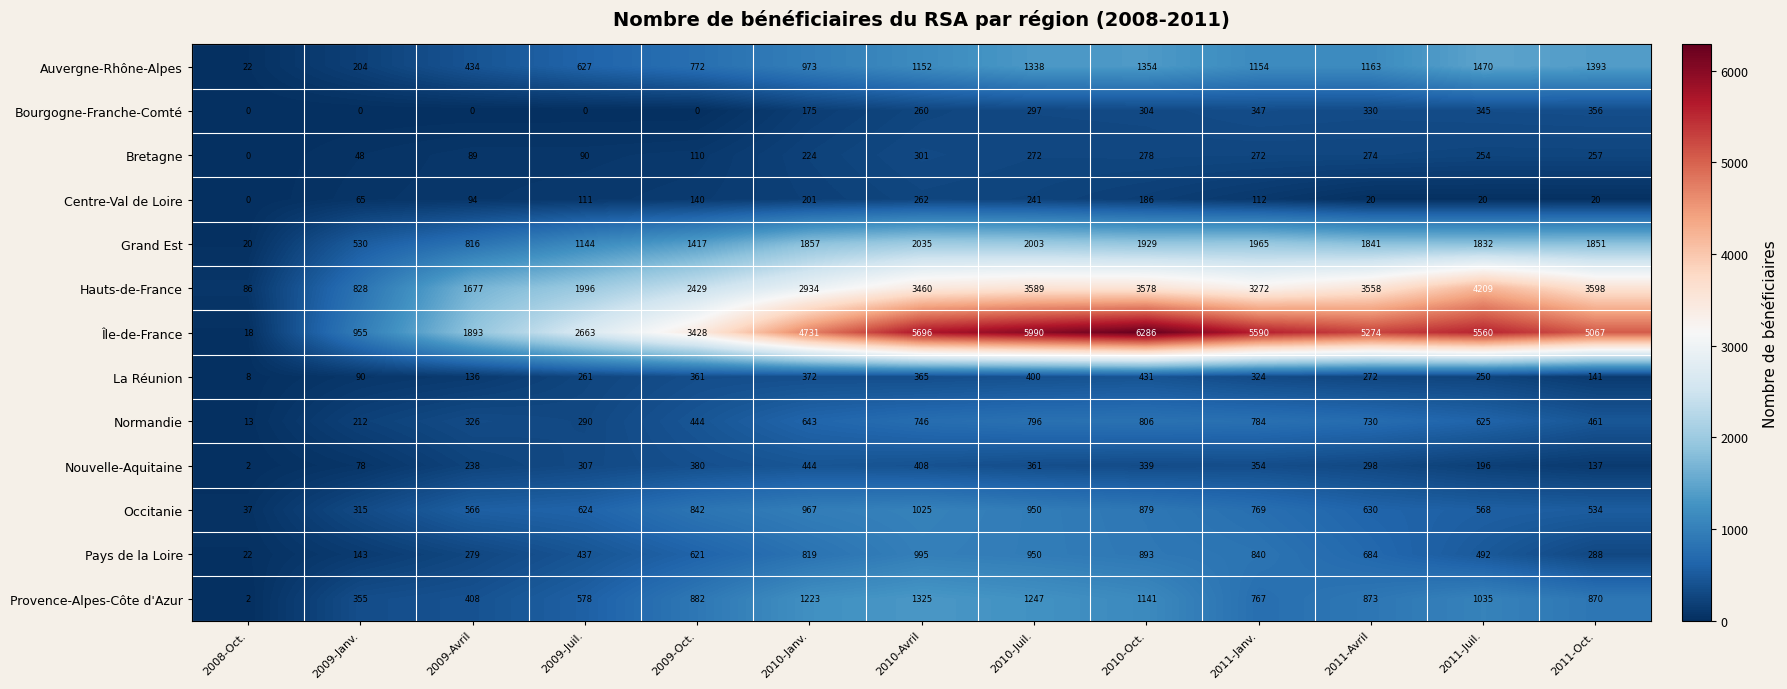

How many values in the Île-de-France series are below 5067?

6